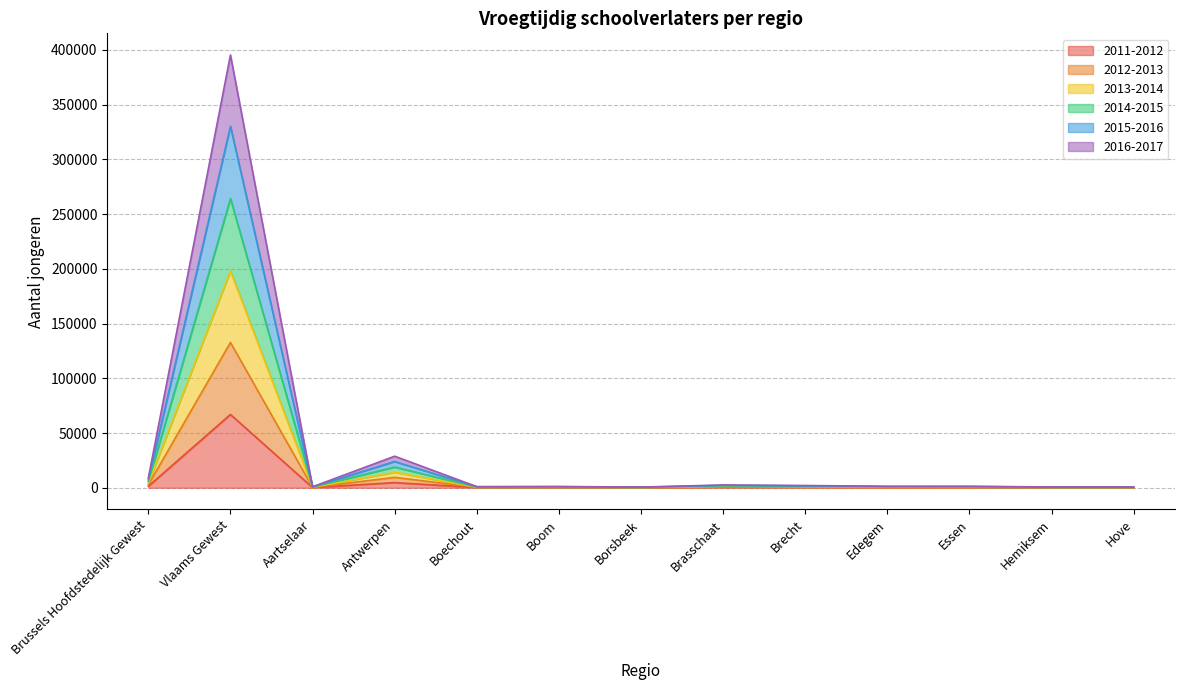

True or false: 2015-2016 and 2011-2012 cross at least once.

False